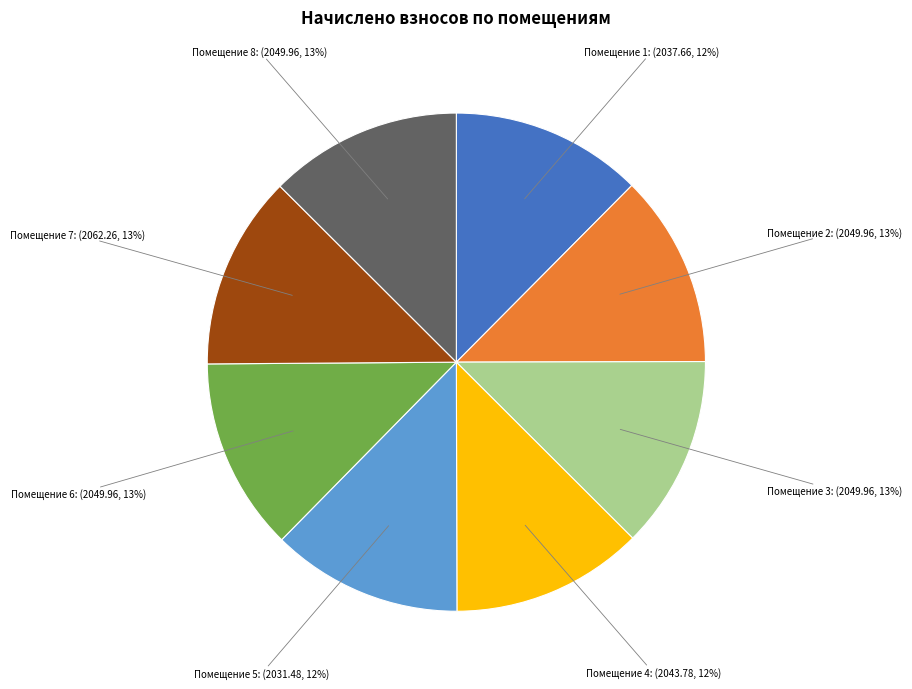

To the nearest percent, what is the average slice percentage?

12%